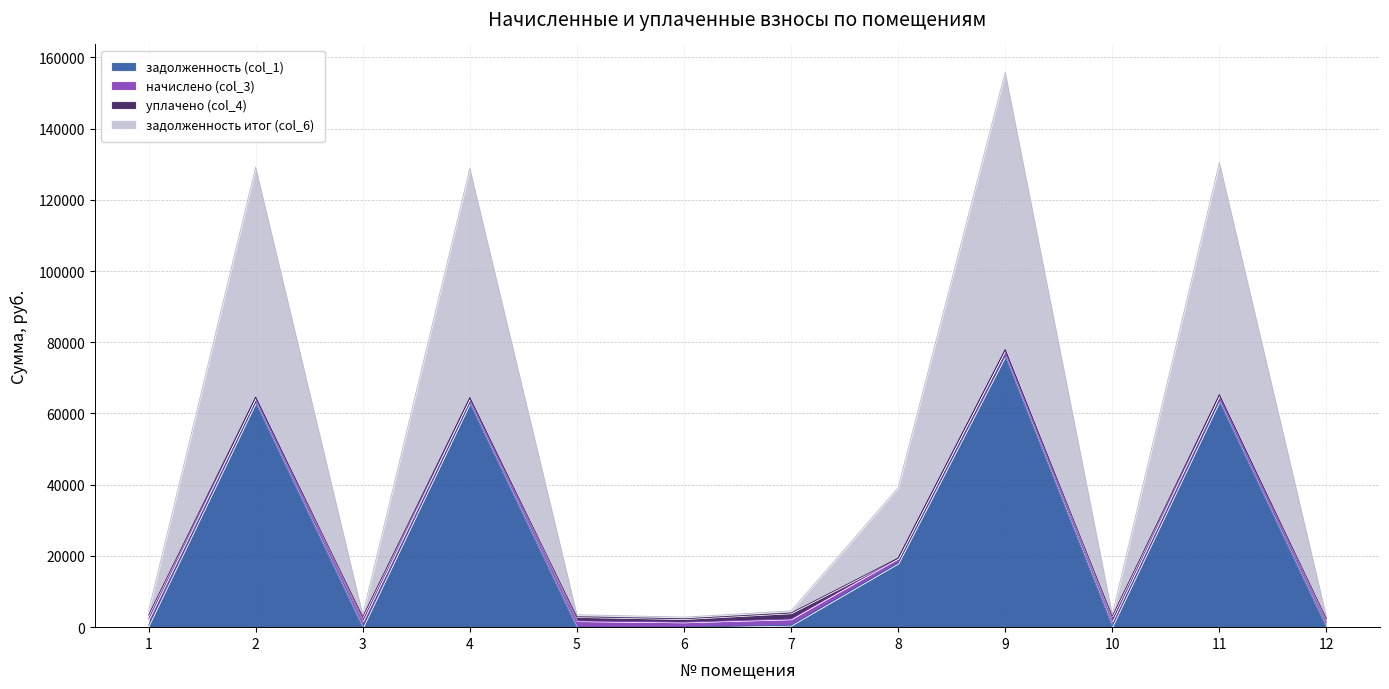

True or false: задолженность (col_1) and задолженность итог (col_6) intersect in this chart.

False